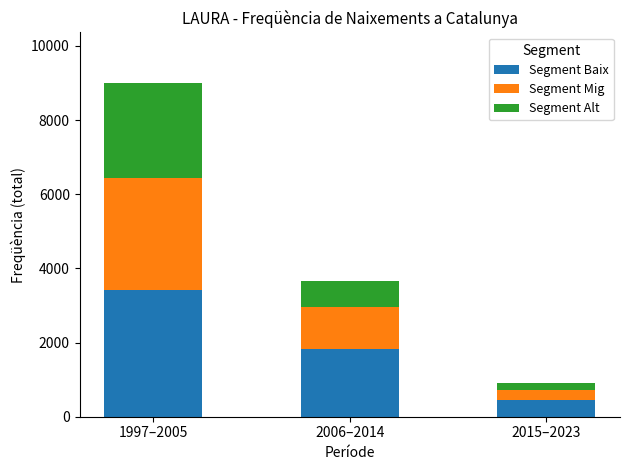

Reading right to left, what are the values for Segment Baix?

442	1819	3421